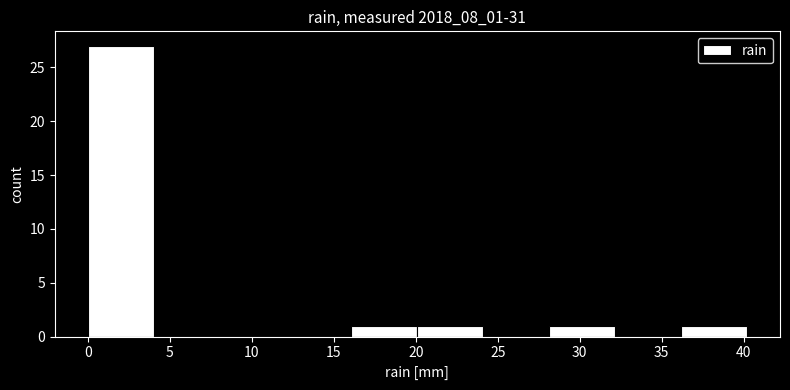

How tall is the bar that spans 16 to 20 on the x-axis? Neither the bar edges nor the heights are printed on the chart, so give them approximately, as read against the axes.

1